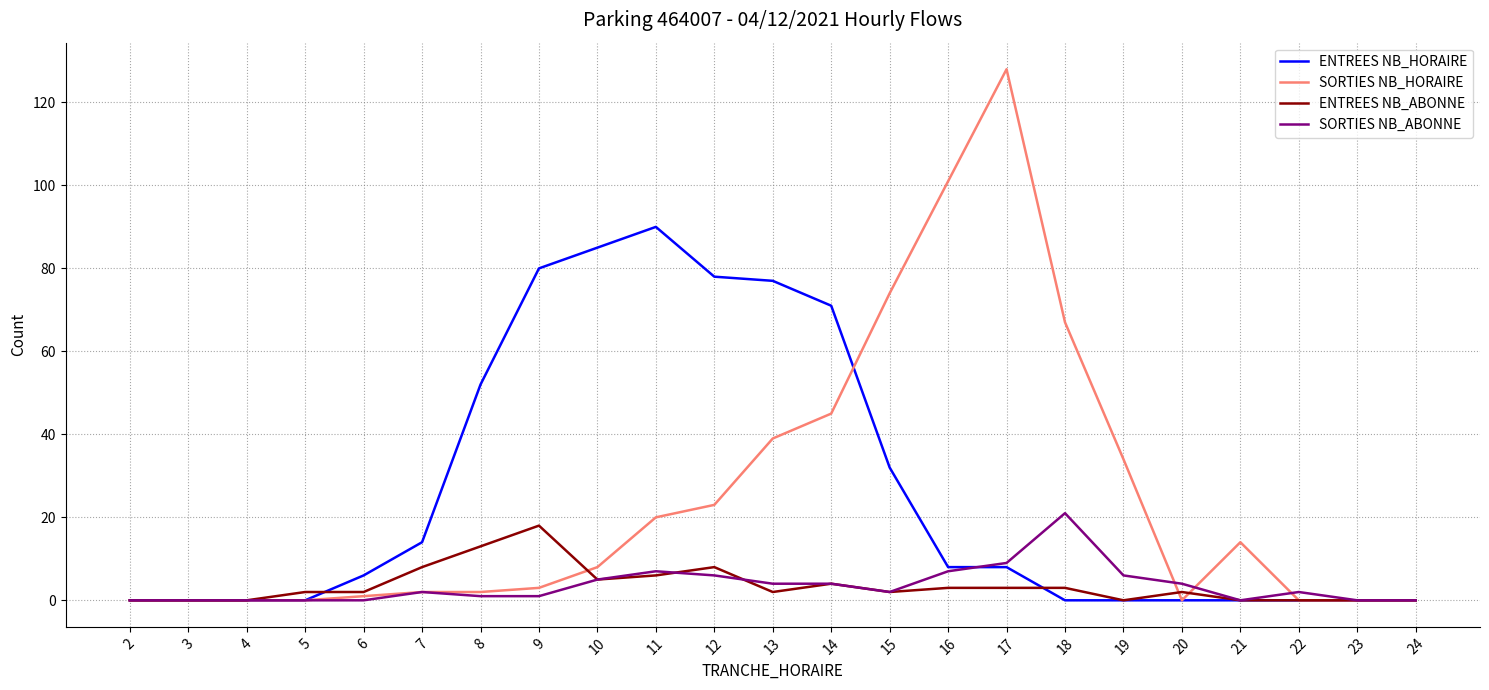

At which label is SORTIES NB_ABONNE closest to 10?

17